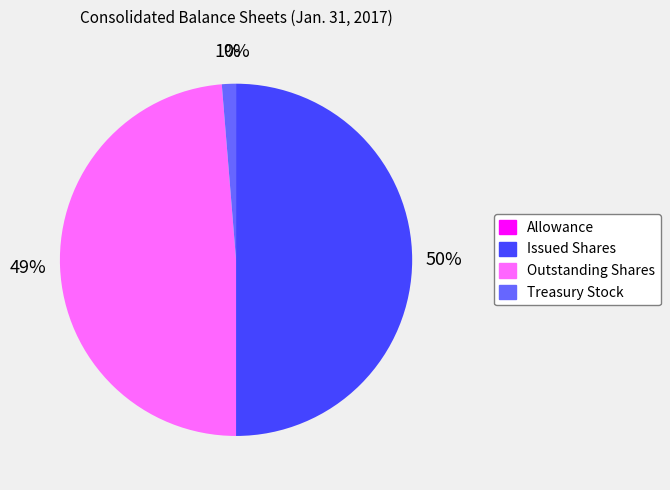

To the nearest percent, what is the average slice percentage?

25%